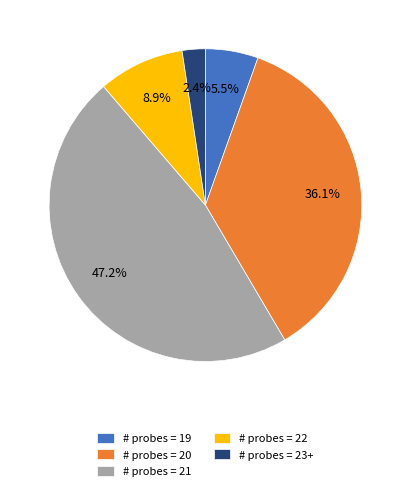

Which category has the biggest portion of the pie?

# probes = 21